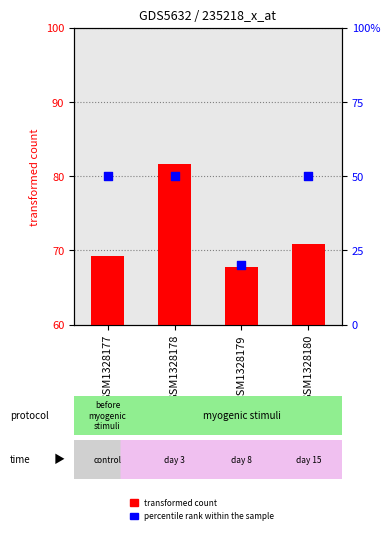

At which category is the sum across all series the highest?

GSM1328178